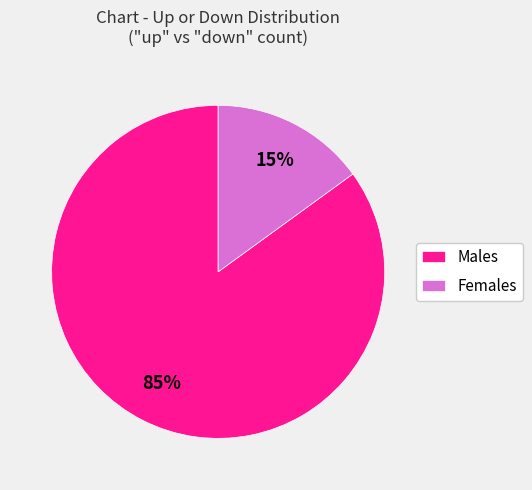

To the nearest percent, what is the average slice percentage?

50%